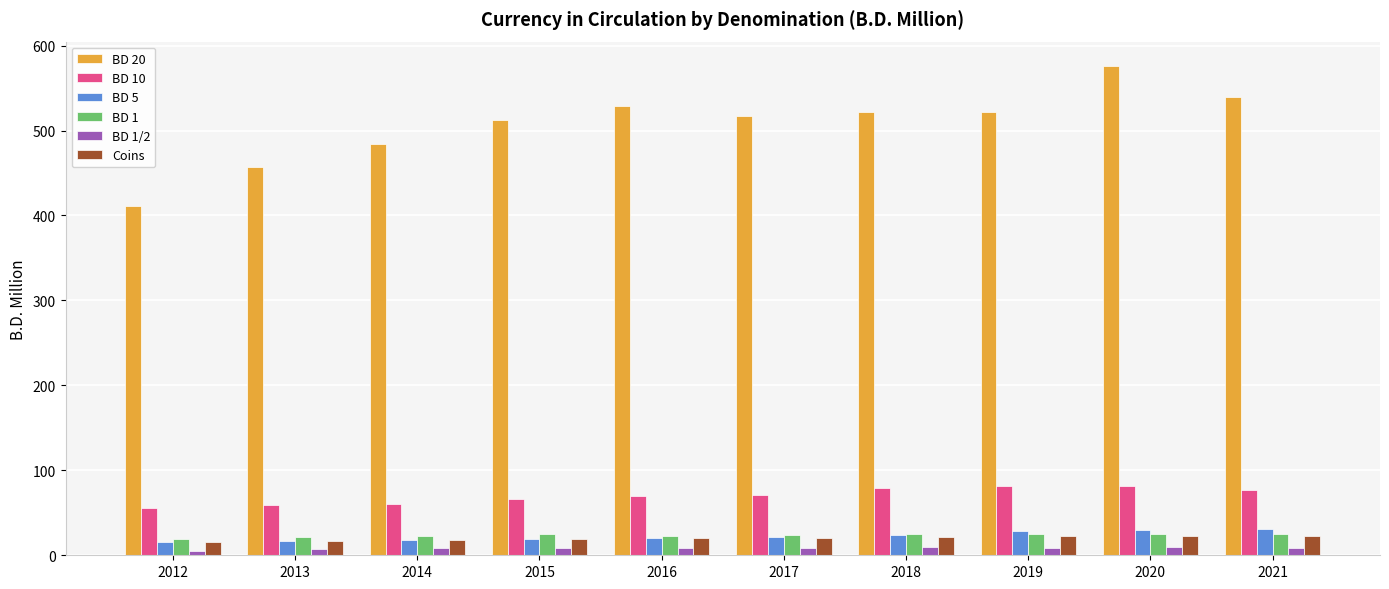

At how many categories does at least one series exceed 210?

10